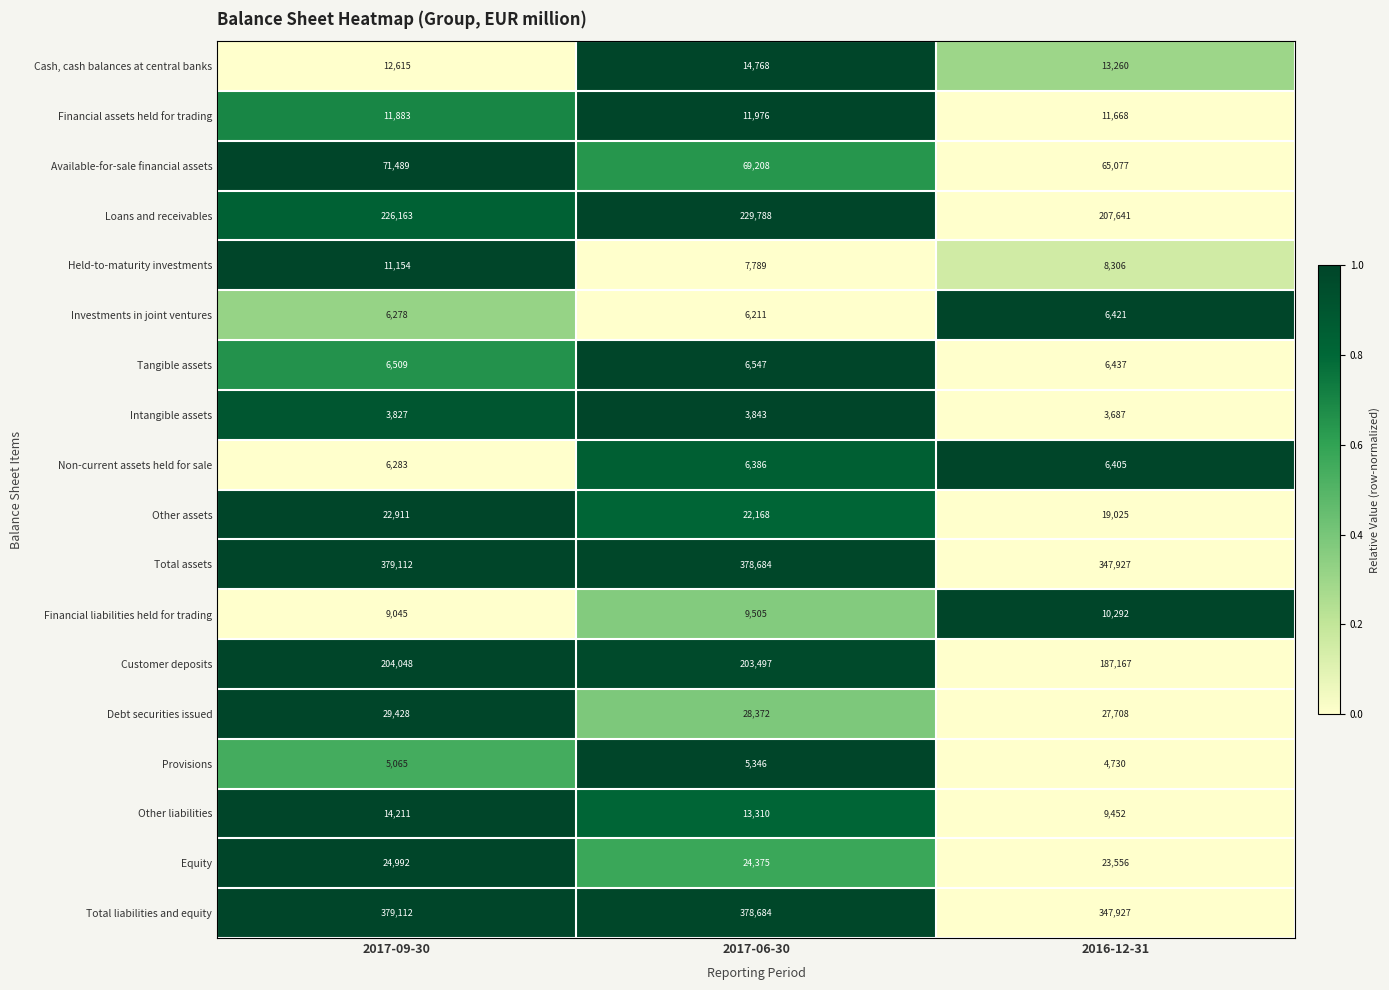

At which label is Total assets closest to 363519?

2017-06-30